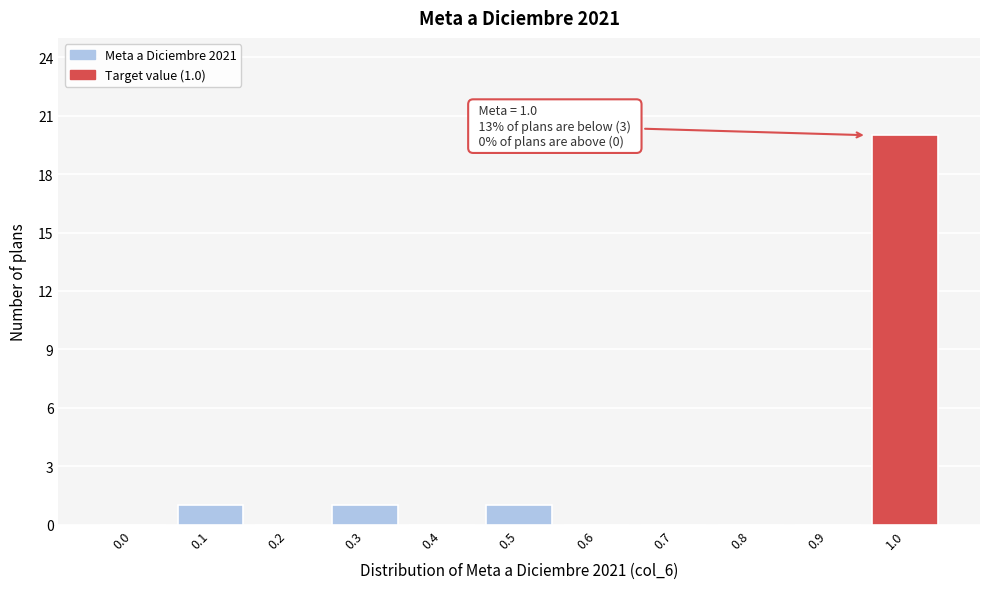

Reading left to right, extract all data points from this chart.

0.0=0	0.1=1	0.2=0	0.3=1	0.4=0	0.5=1	0.6=0	0.7=0	0.8=0	0.9=0	1.0=20